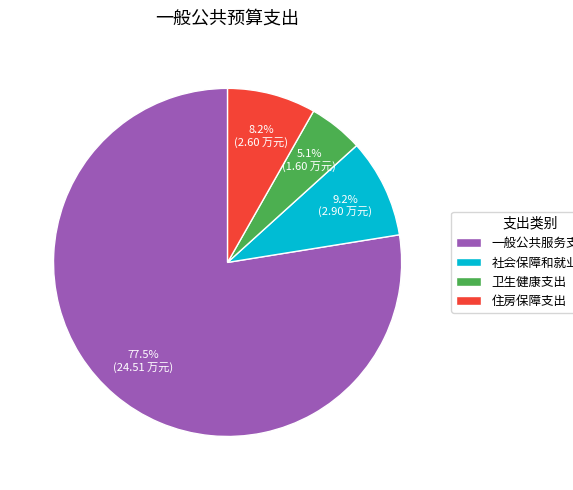

Is it true that 卫生健康支出 is 12% of the pie?

False